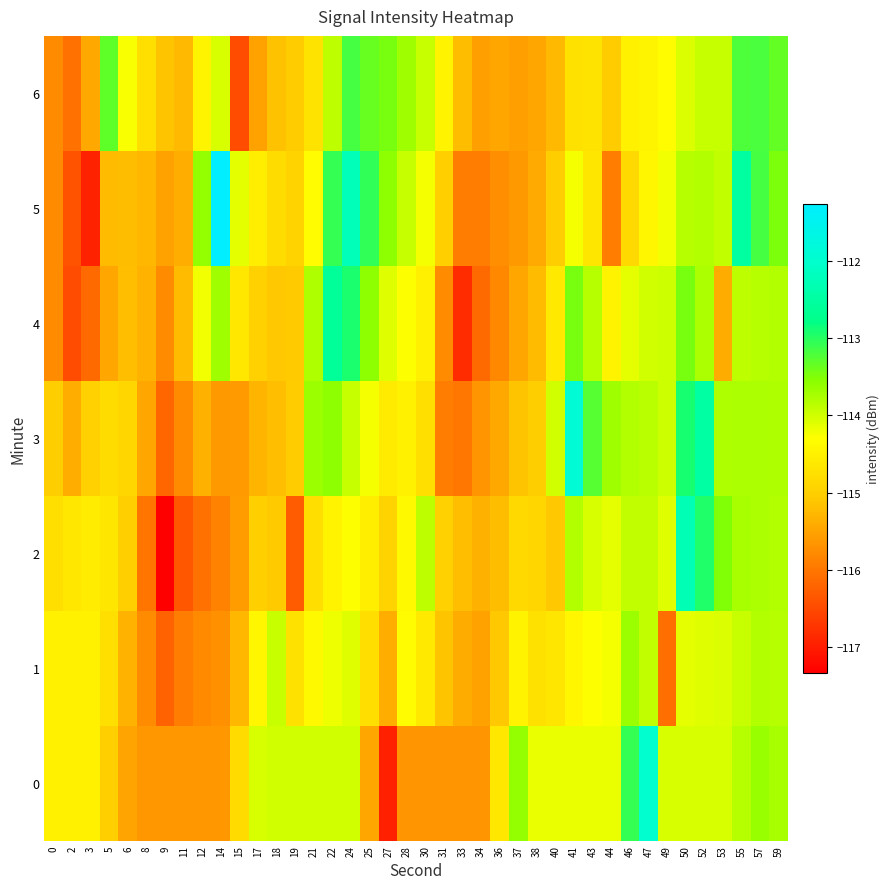

At how many categories does at least one series exceed -114?

25